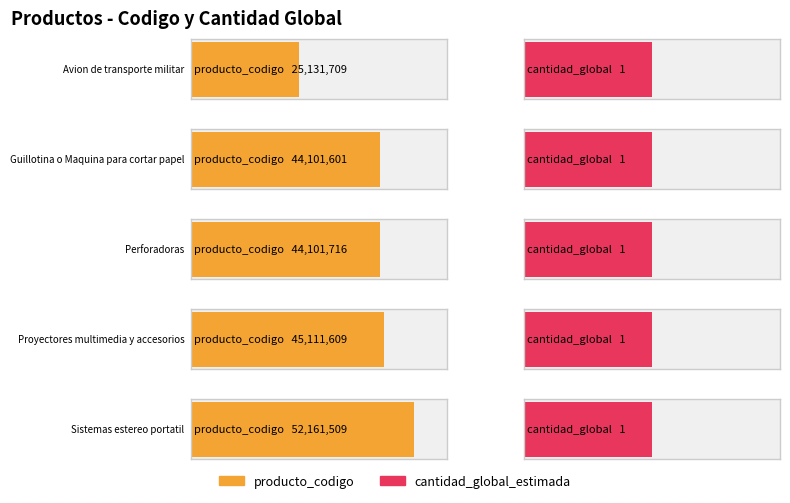

Between Guillotina o Maquina para cortar papel and Proyectores multimedia y accesorios, which series saw the biggest shift?

producto_codigo